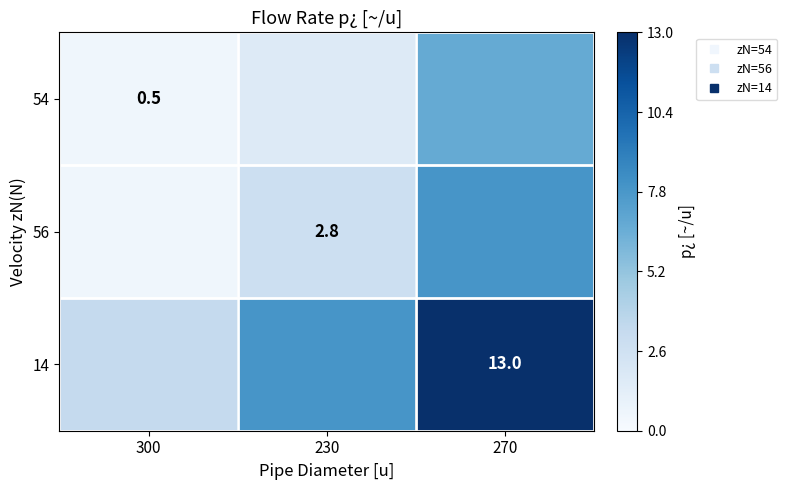

Count the number of categories in the chart.

3